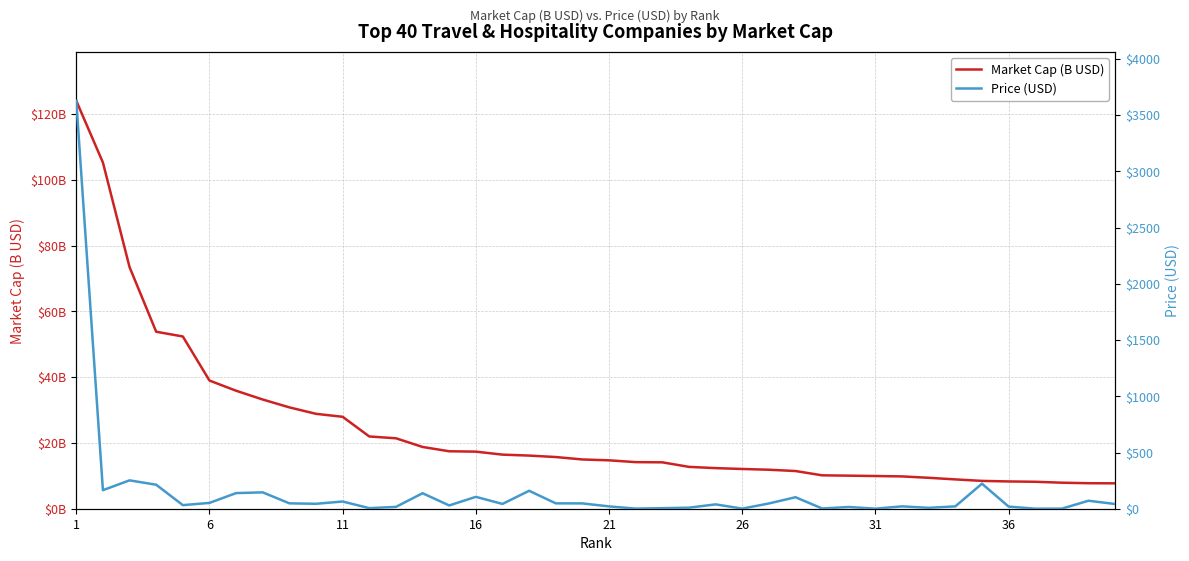

How many values in the Price (USD) series are below 42?

20